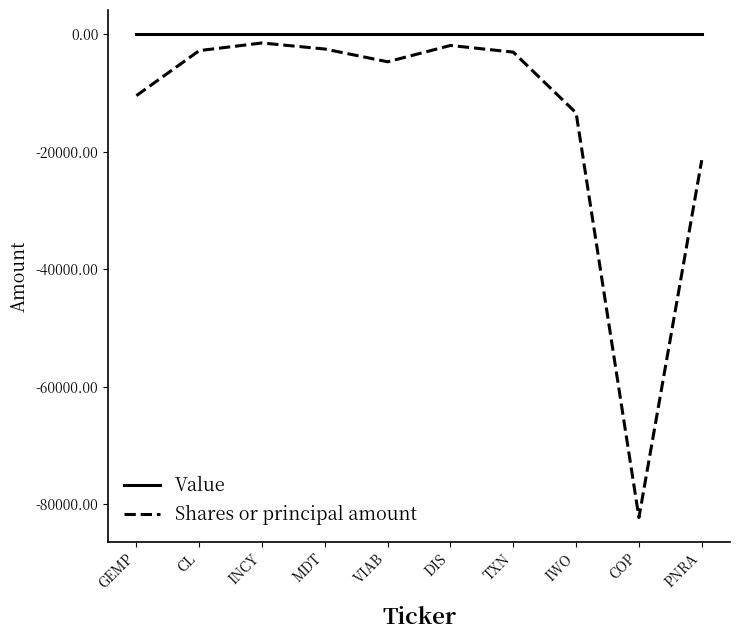

What is the spread (max minus min) of values at COP?

82283